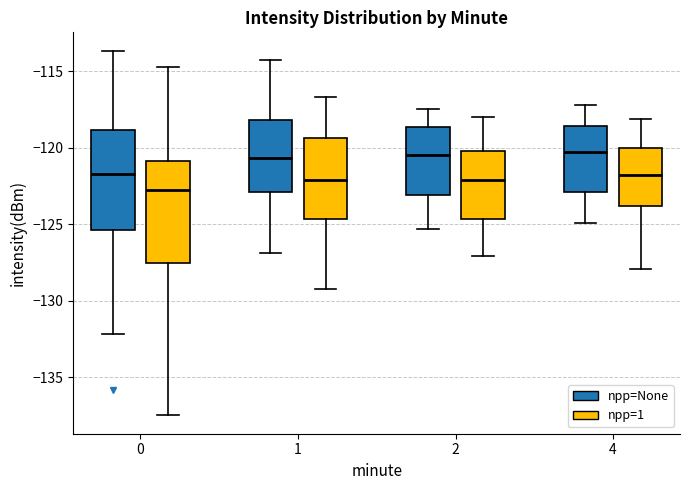

Where does the median line of the box for 0 (npp=1) sit on the y-axis? The values are not printed on the chart, so give them approximately, as read against the axis.

-123.0